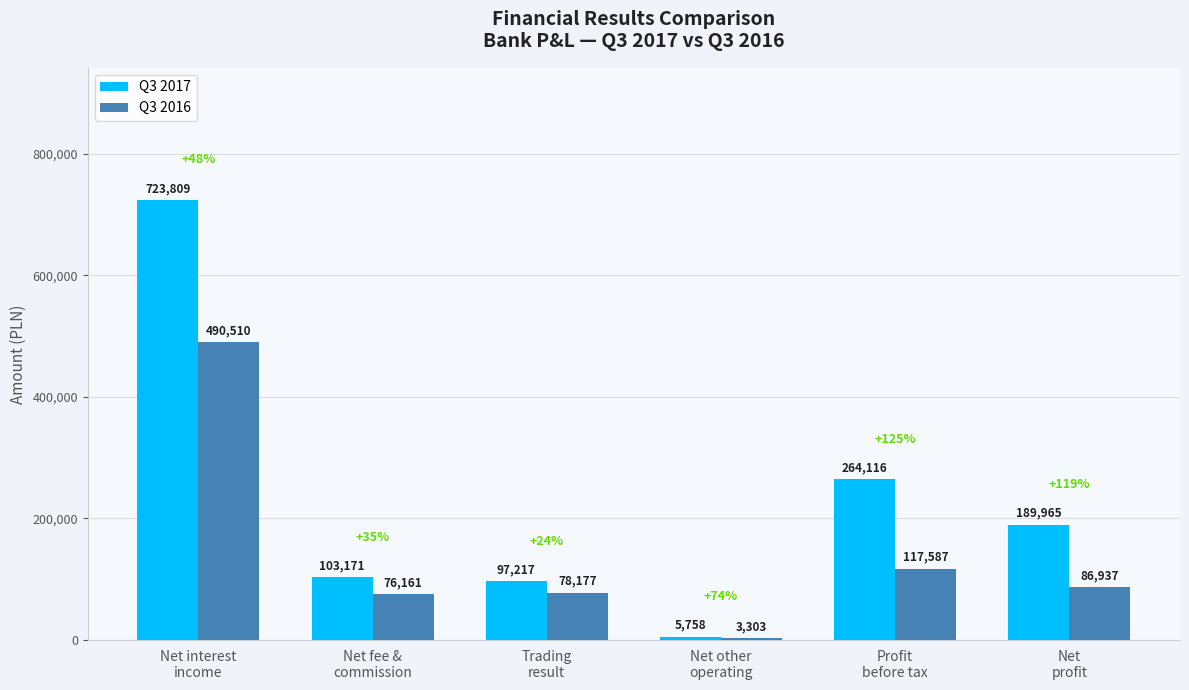

How many distinct data groups are displayed?

2